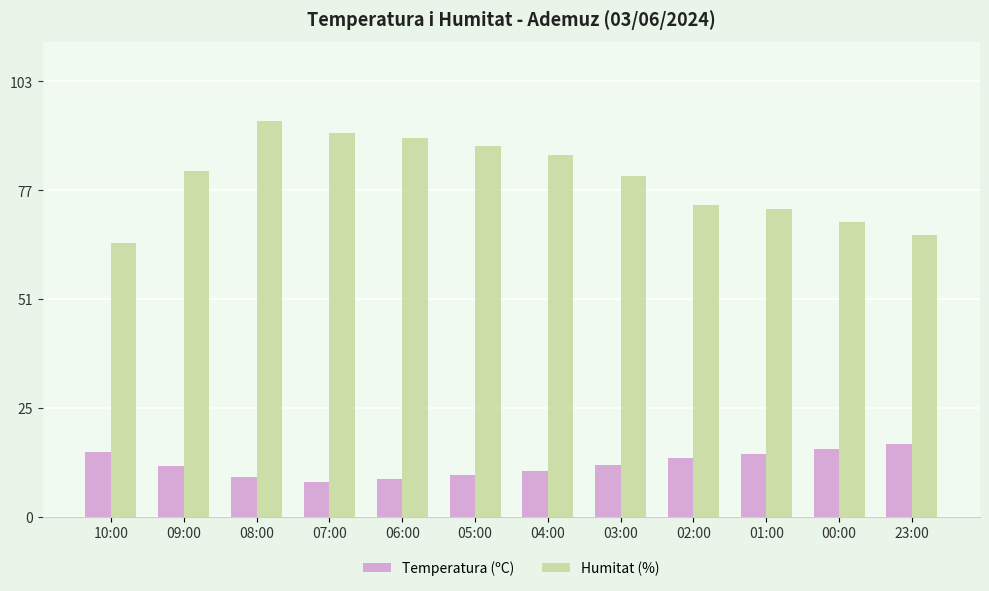

The Temperatura (ºC) series shows 19.4 at 03:00. True or false?

False